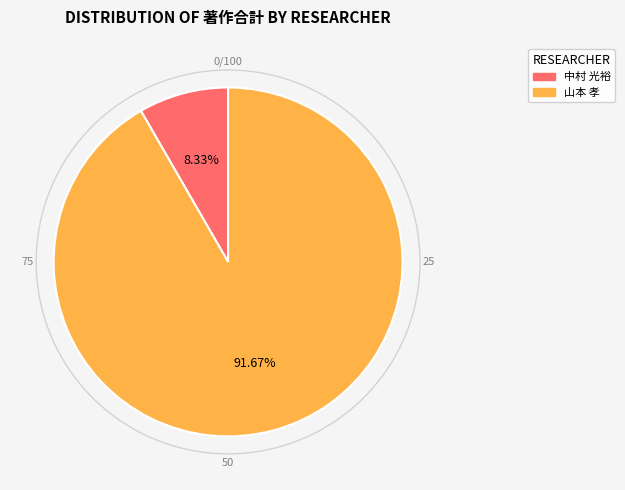

Is there a majority slice in this chart?

Yes